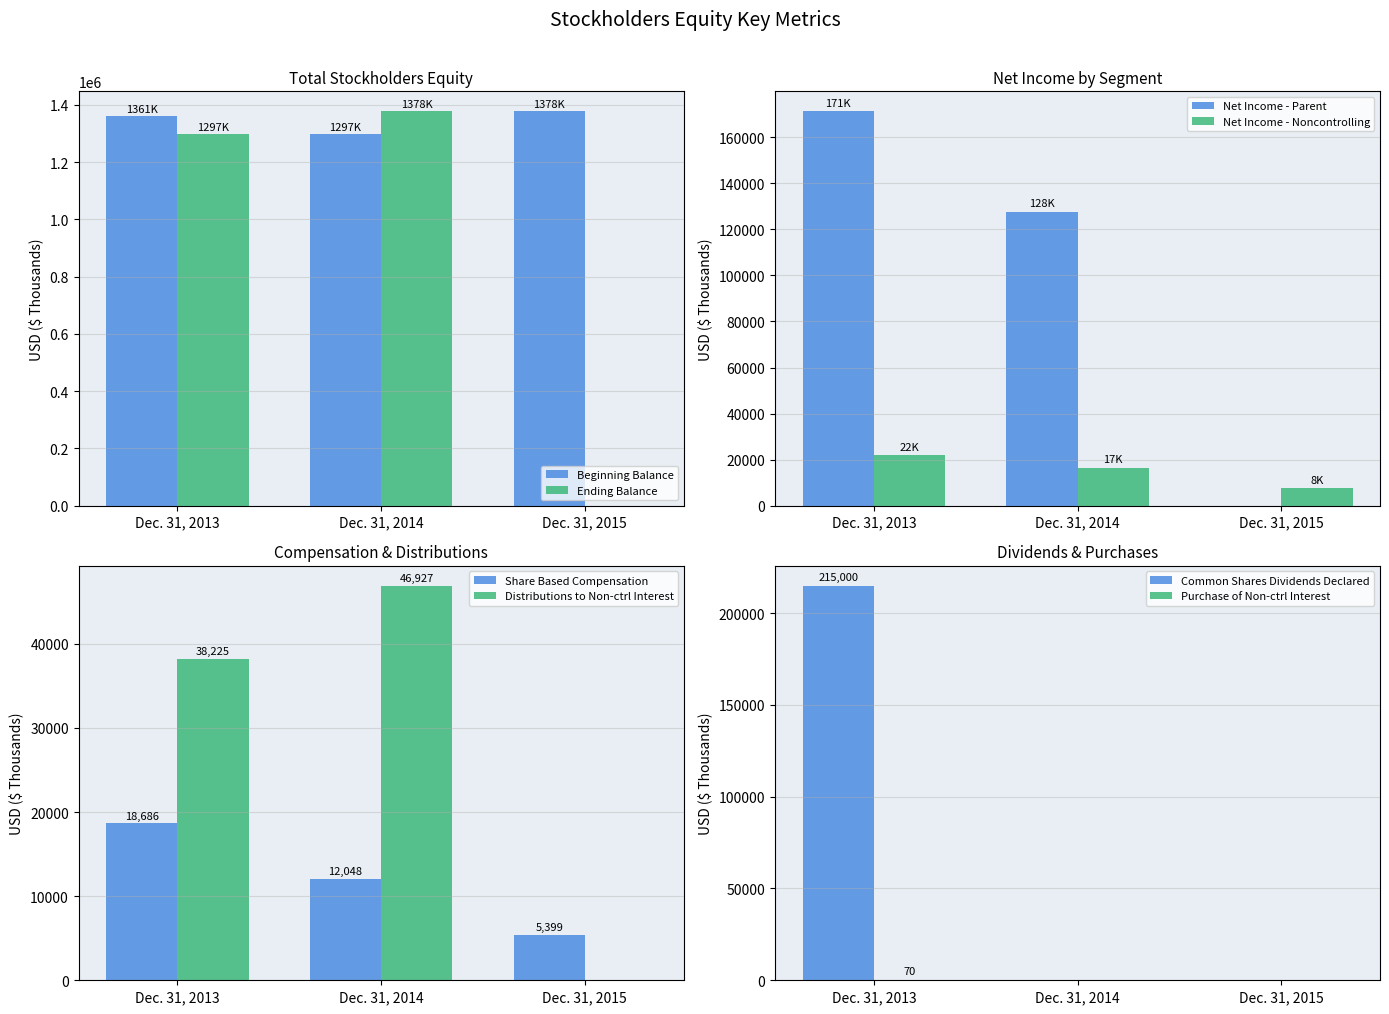

At Dec. 31, 2013, list the series in order from largest to smallest.

Beginning/Ending Balance Total, Net Income Attributable to Parent